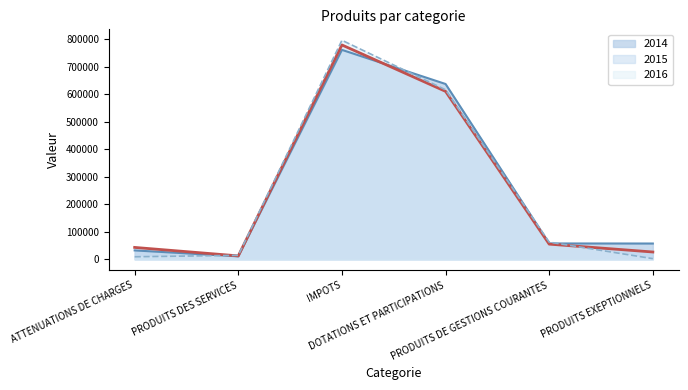

At ATTENUATIONS DE CHARGES, list the series in order from smallest to largest.

2016, 2014, 2015